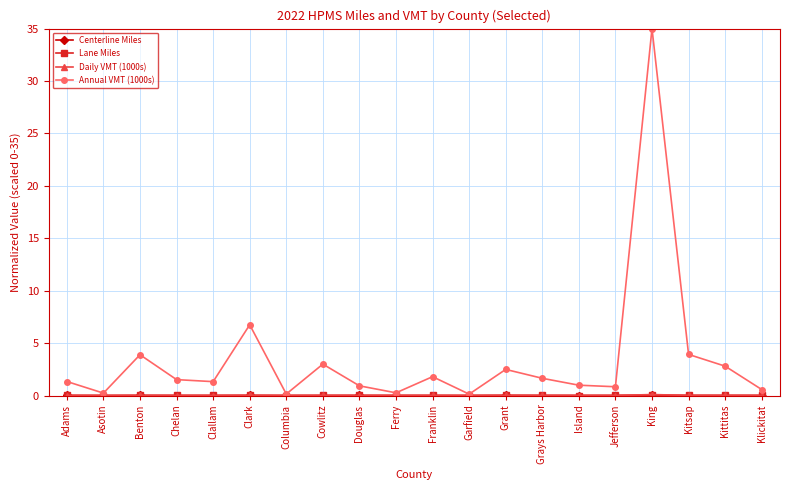

What is the difference between the maximum and minimum values in the Annual VMT (1000s) series?

34.9